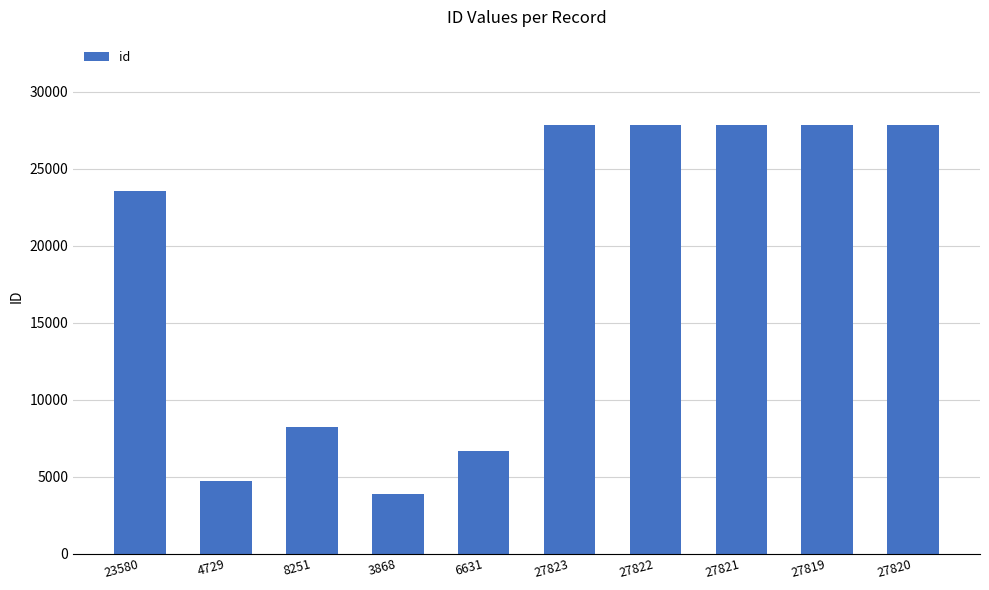

What is the difference between the values at 3868 and 27819?

23951